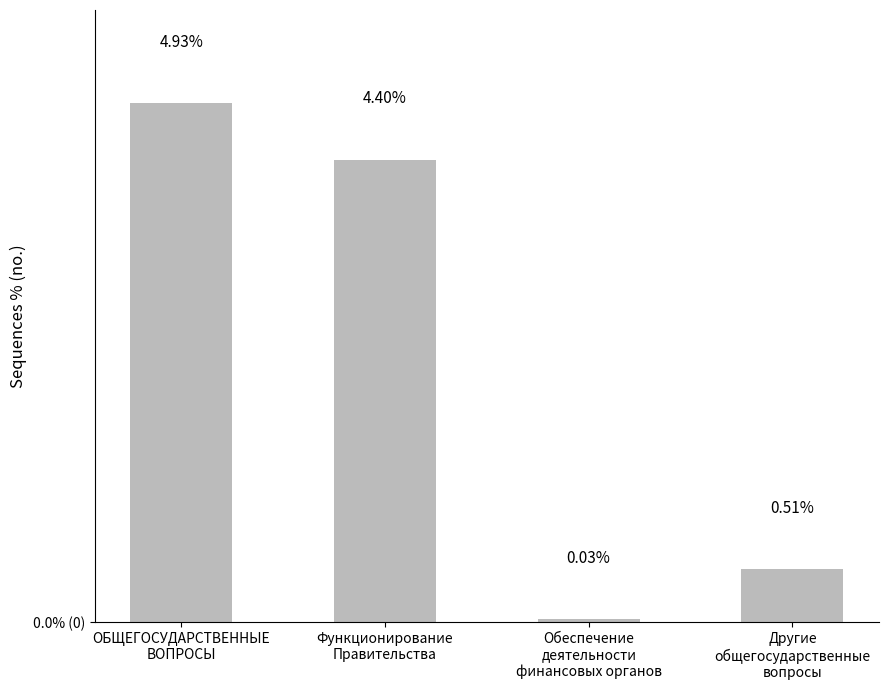

Reading left to right, transcribe all the data shown in this chart.

ОБЩЕГОСУДАРСТВЕННЫЕ
ВОПРОСЫ=4.9	Функционирование
Правительства=4.4	Обеспечение
деятельности
финансовых органов=0.0	Другие
общегосударственные
вопросы=0.5